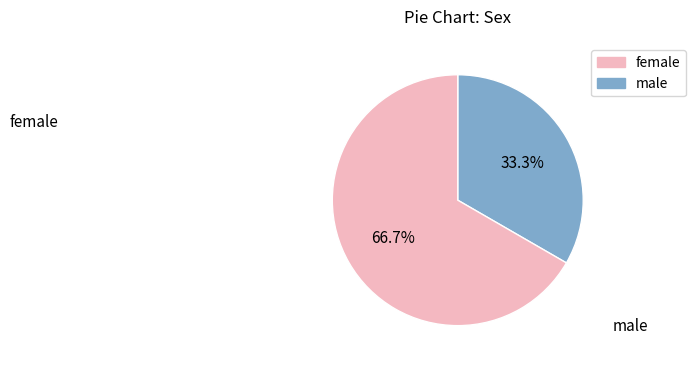

Rank the categories by value from lowest to highest.

Чоловіча, Жіноча